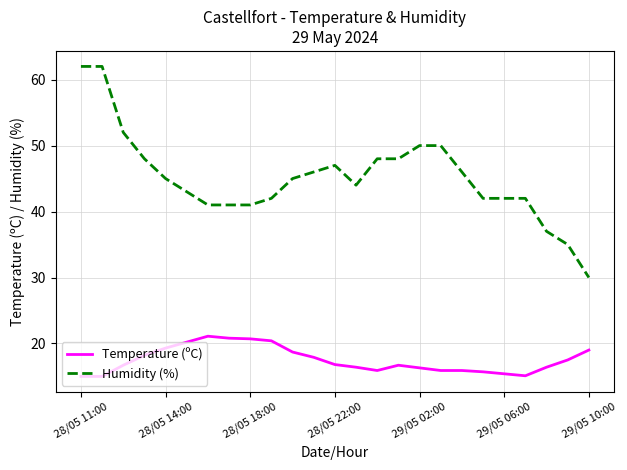

Which series has the largest total across all categories?

Humidity (%)